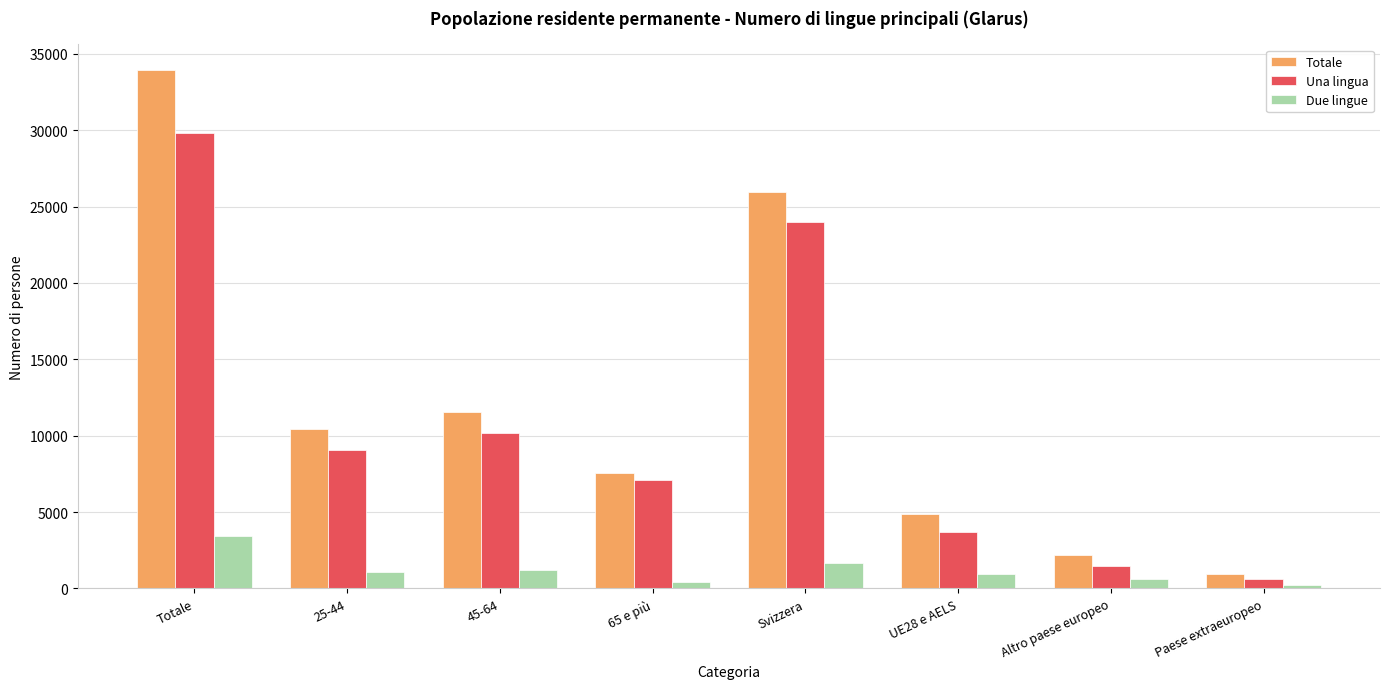

What is the sum of the Una lingua values at 25-44 and 65 e più?

16189.3